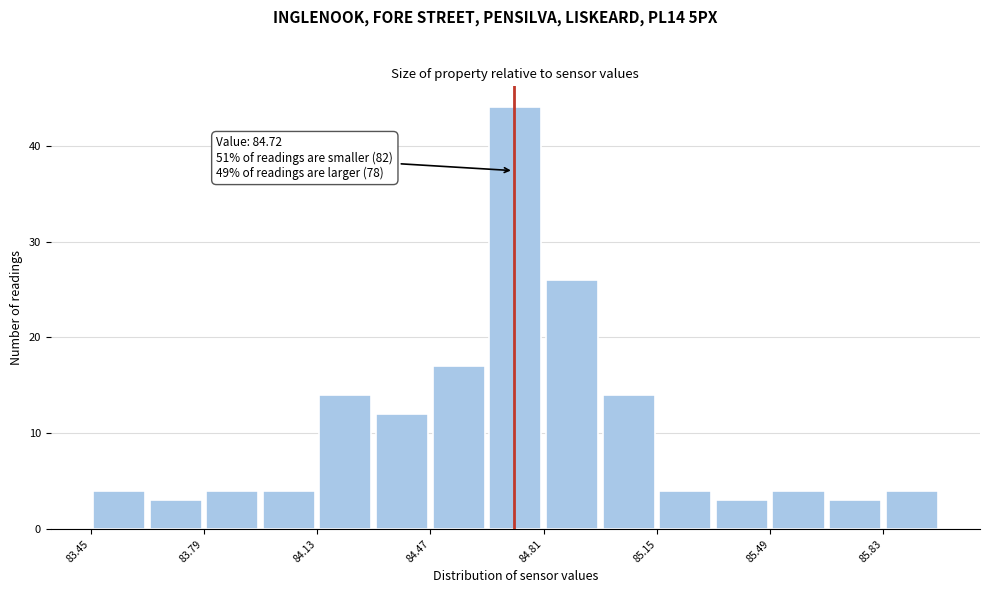

Read against the x-axis, roughly where is the centre of the tallest bar?

84.75